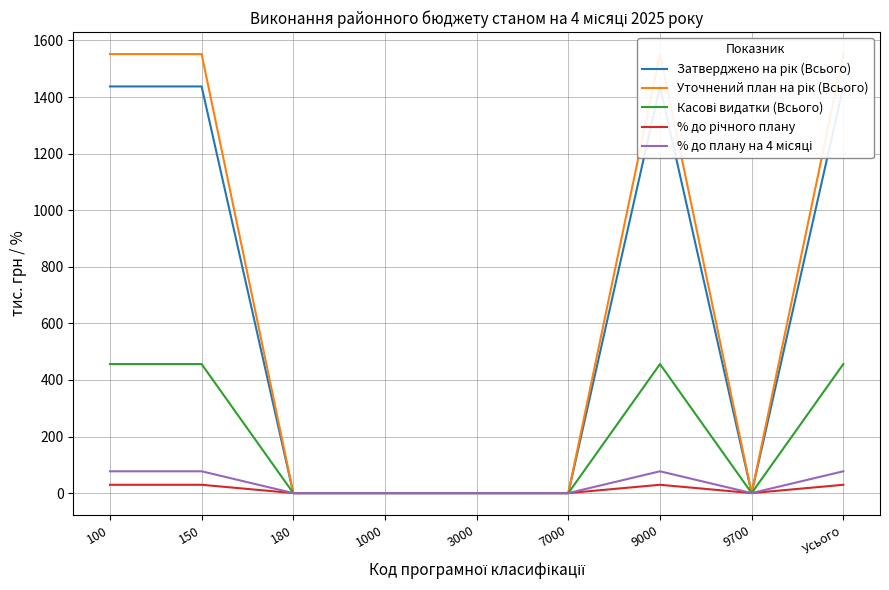

Which series has the largest total across all categories?

Уточнений план на рік (Всього)